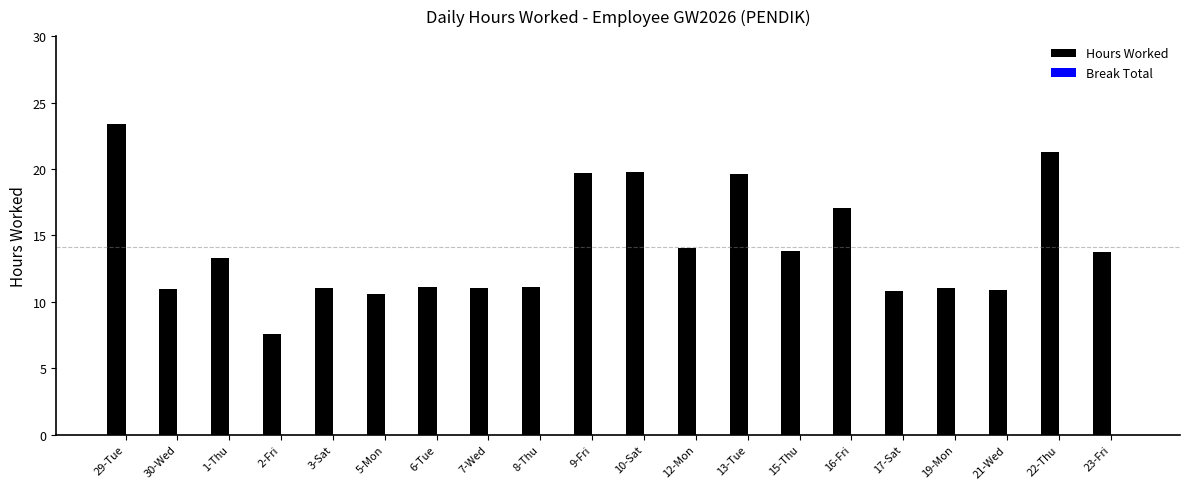

What is the ratio of the value at 3-Sat to the value at 22-Thu?

0.5